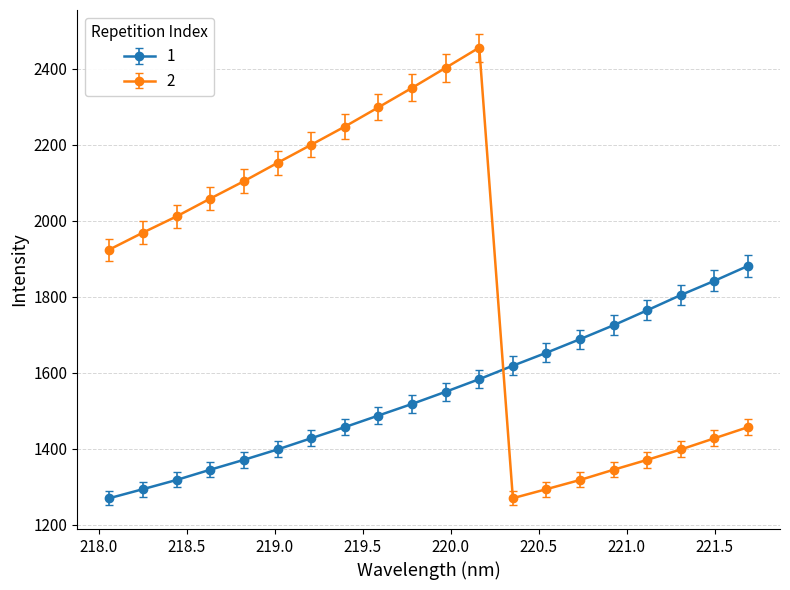

What is the difference between the maximum and minimum values in the 2 series?

1185.7